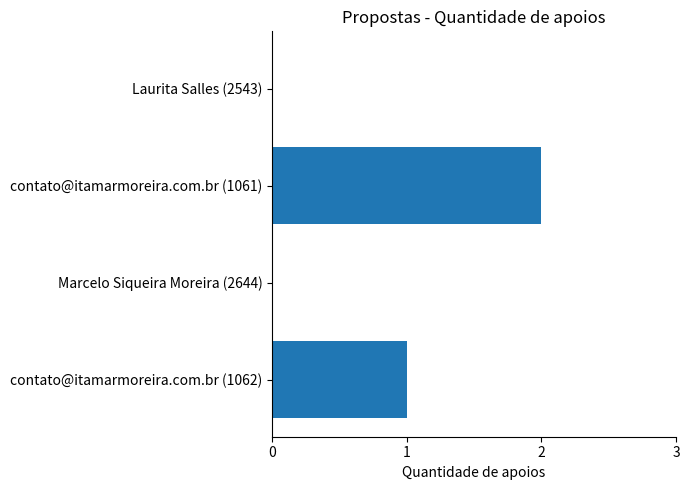

The value at contato@itamarmoreira.com.br (1061) is 3. True or false?

False